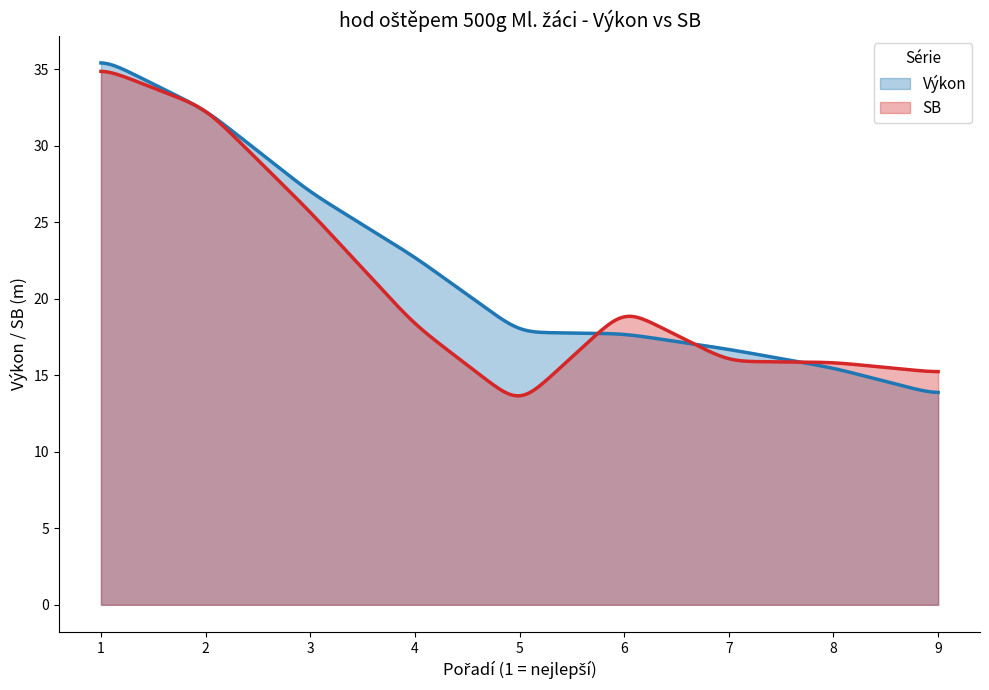

What is the lowest value of the Výkon series?

13.9